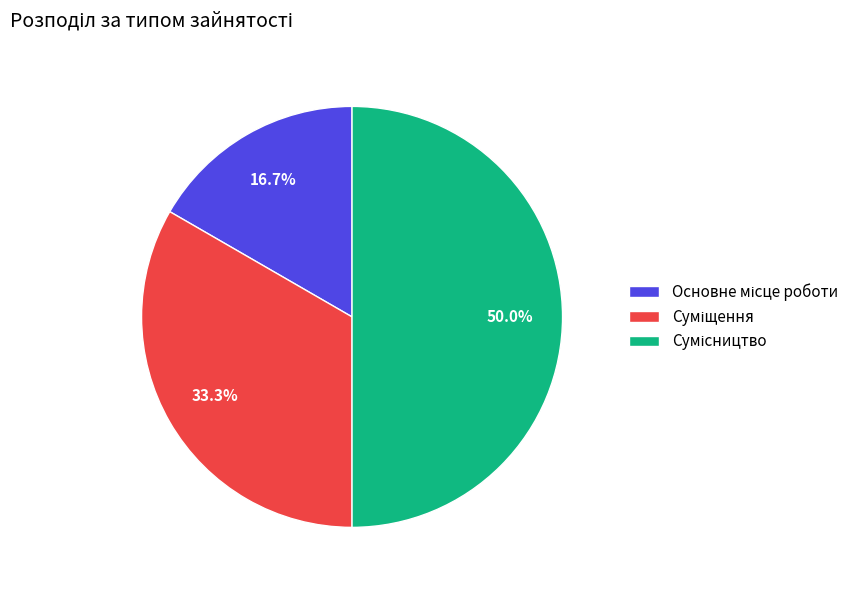

What is the largest slice in the pie chart?

Сумісництво